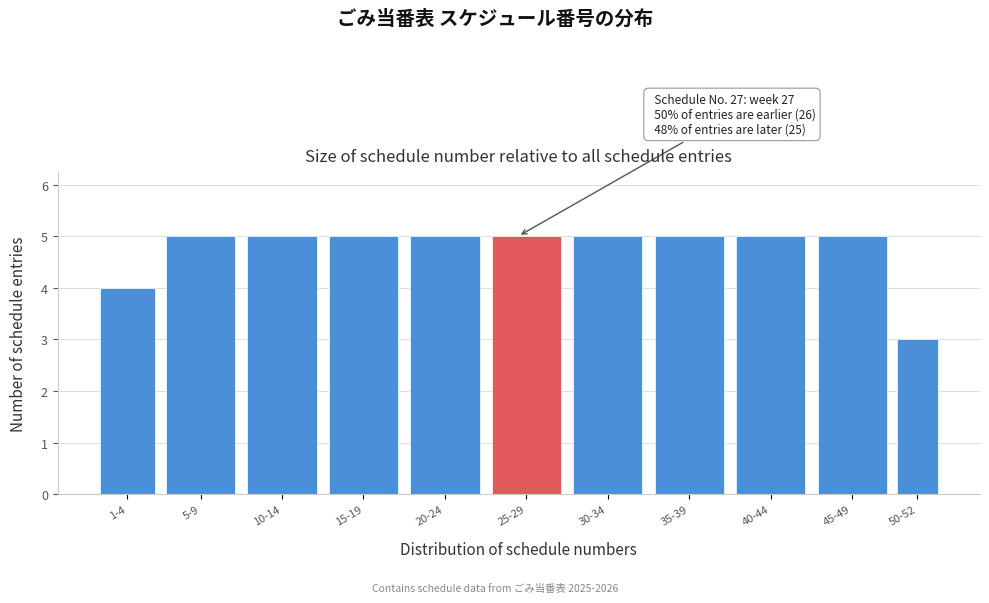

Reading right to left, extract all data points from this chart.

3	5	5	5	5	5	5	5	5	5	4